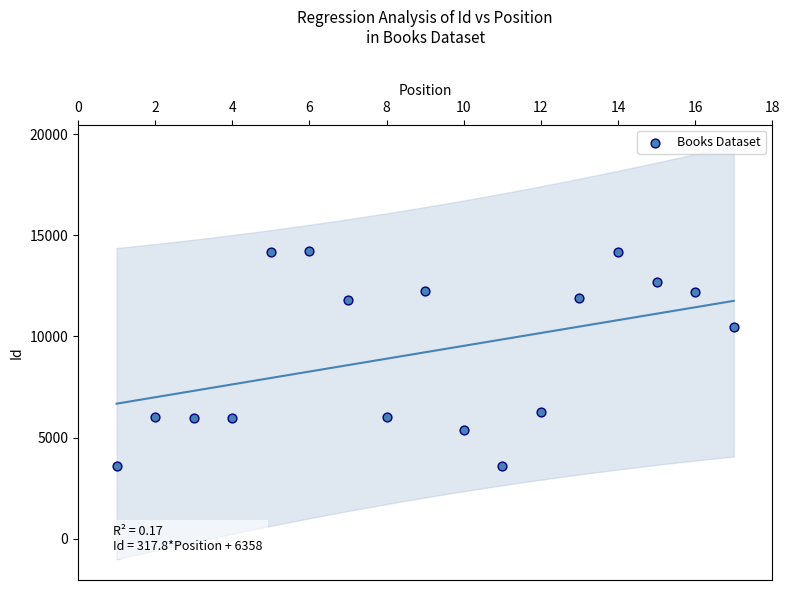

What is the range of X values (max minus min)?

16